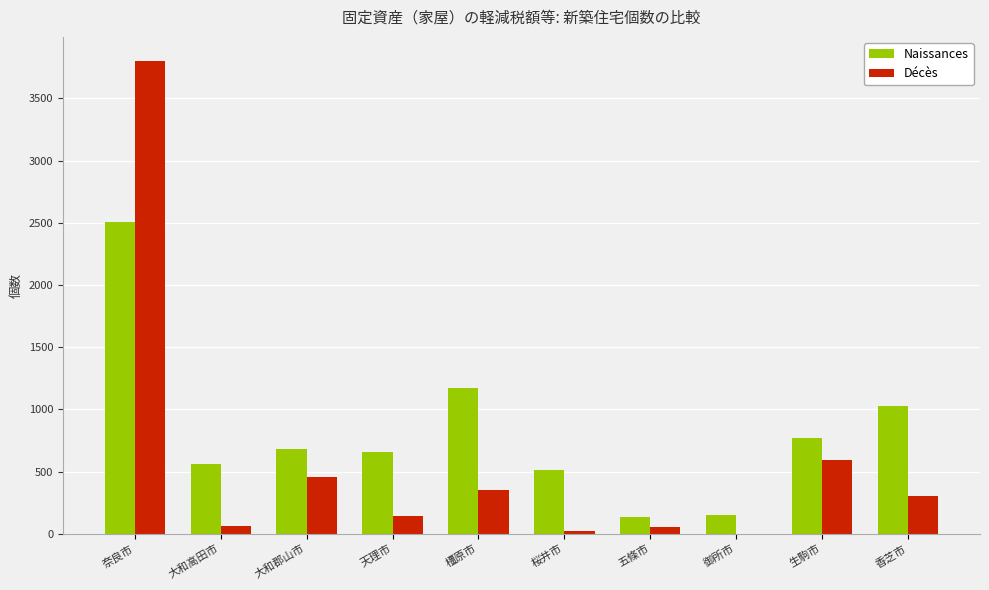

At which category is the sum across all series the highest?

奈良市